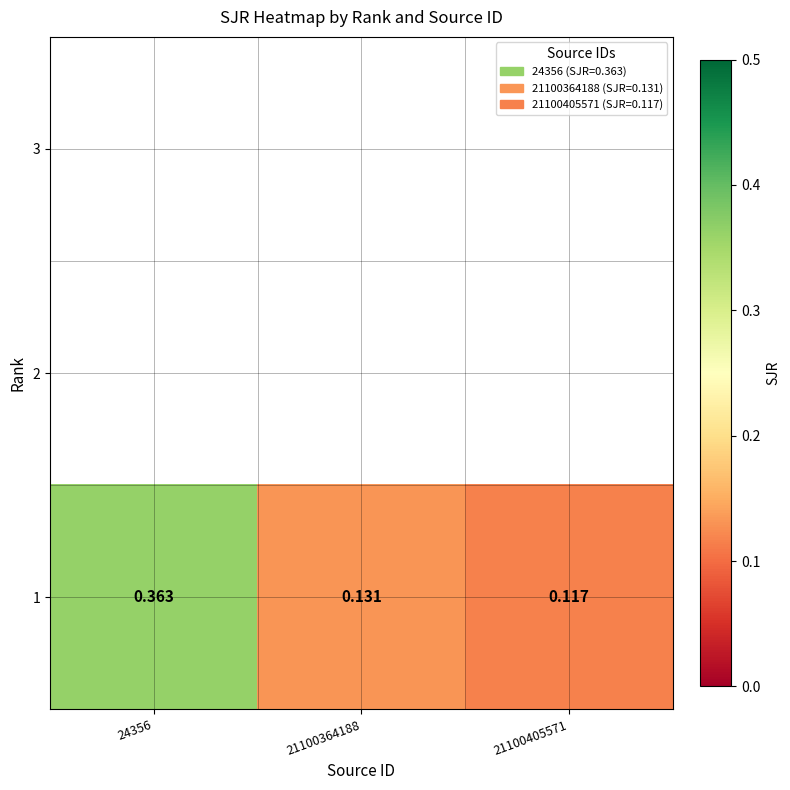

Which category has the lowest value across all series?

21100405571